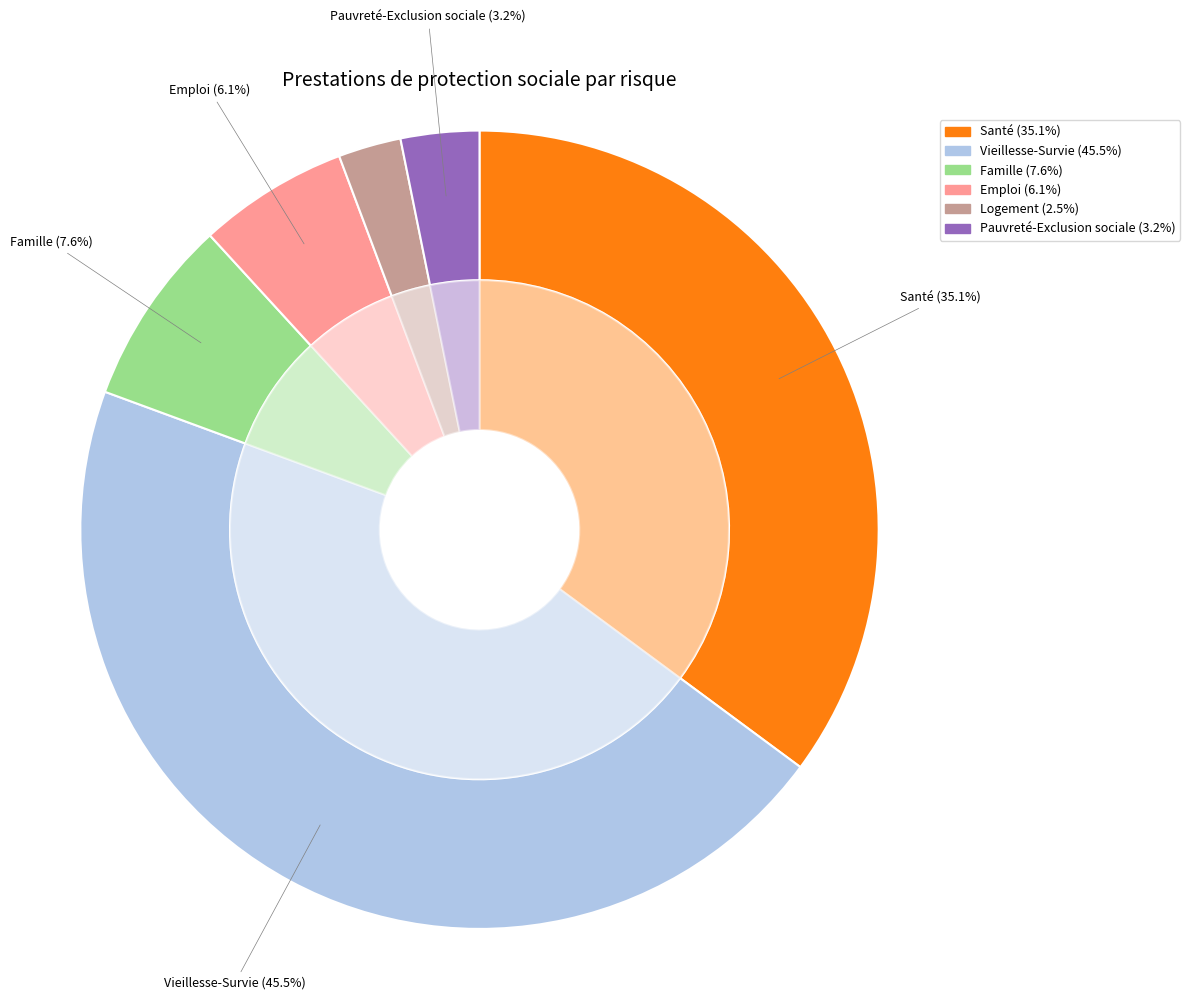

Rank the categories by value from highest to lowest.

Vieillesse-Survie, Santé, Famille, Emploi, Pauvreté-Exclusion sociale, Logement